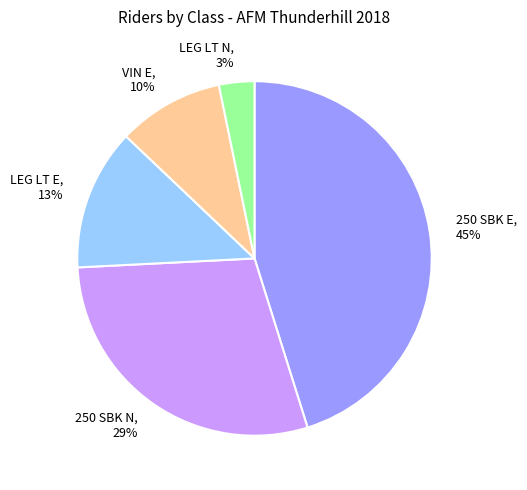

Combined, do VIN E, 10% and 250 SBK N, 29% account for over 50%?

No